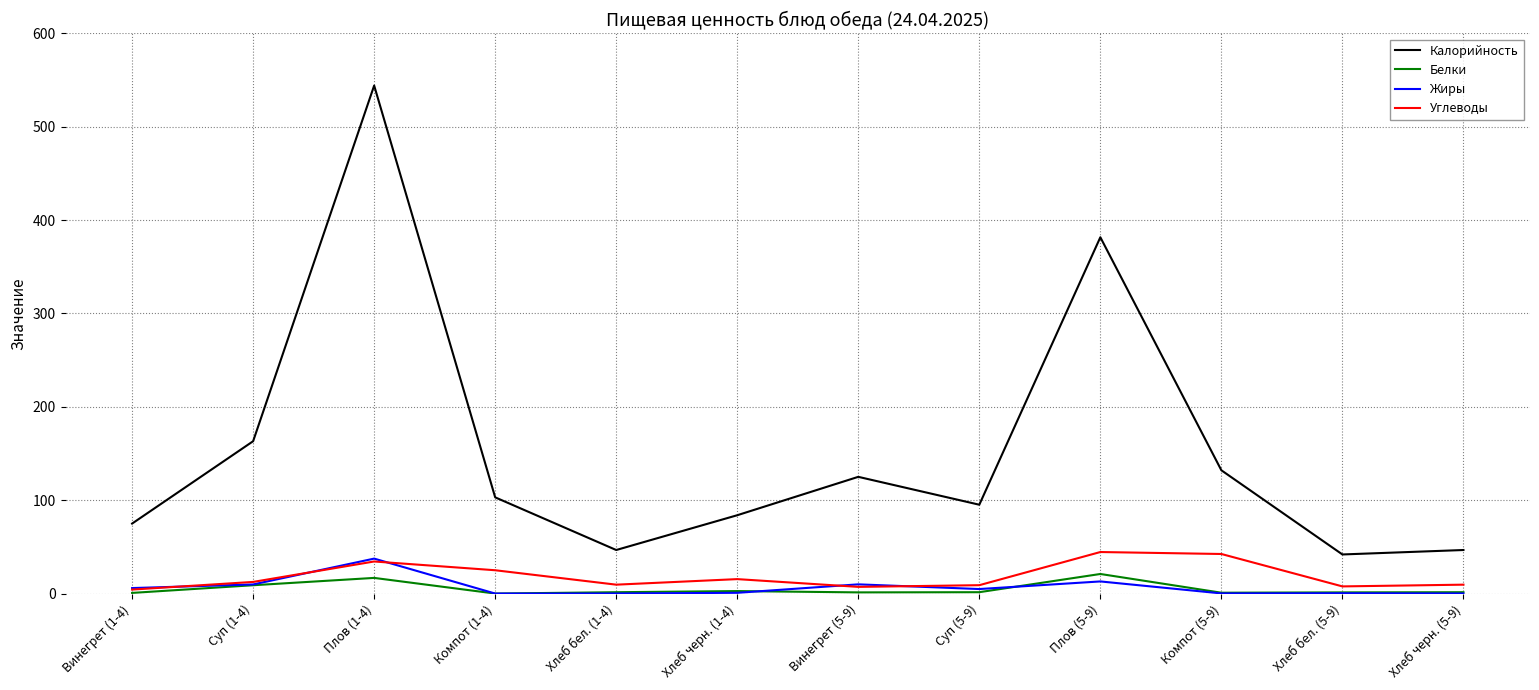

The value of Жиры at Плов (1-4) is 37.6. True or false?

True